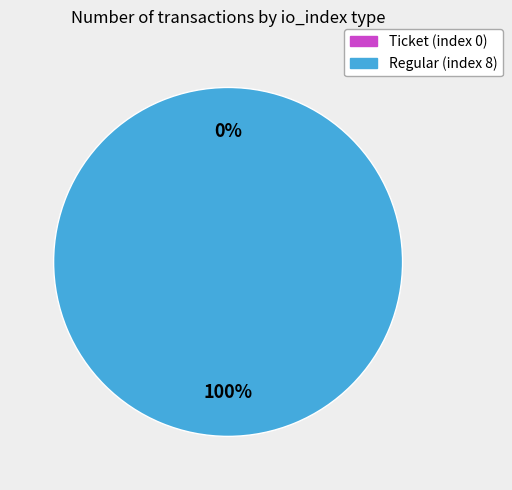

How many segments does this pie chart have?

2